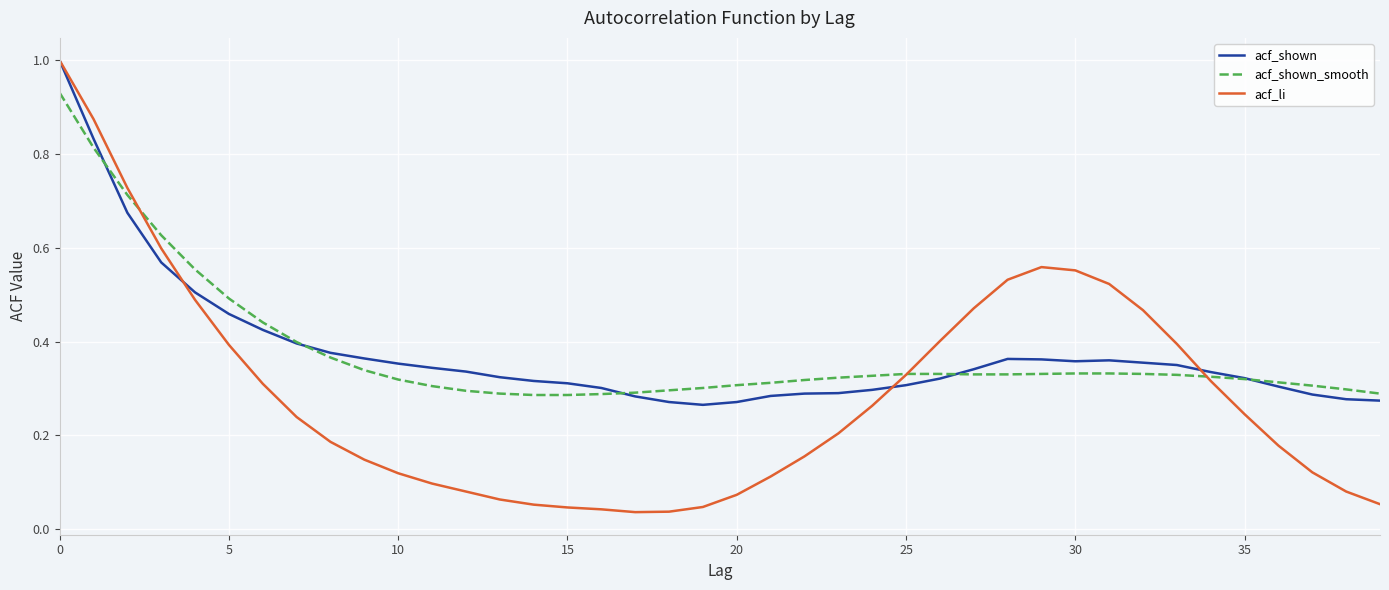

What is the greatest value displayed?

1.0